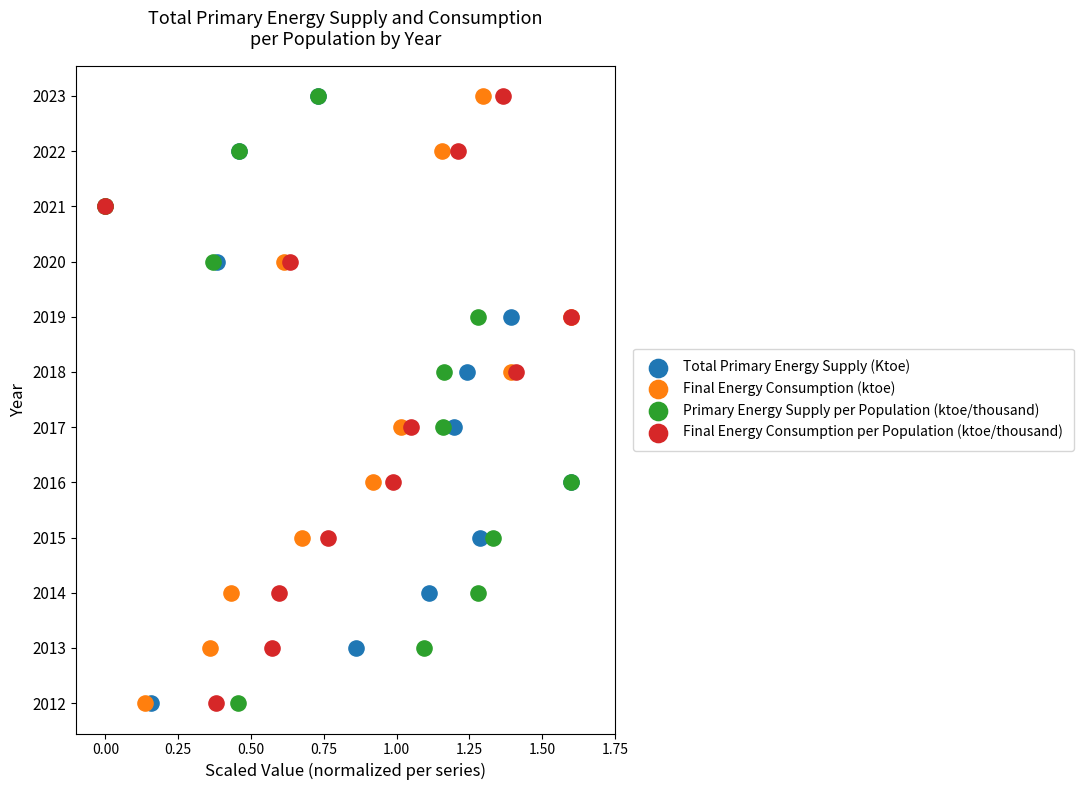

What are all the series names shown in the legend?

Total Primary Energy Supply (Ktoe), Final Energy Consumption (ktoe), Primary Energy Supply per Population (ktoe/thousand), Final Energy Consumption per Population (ktoe/thousand)